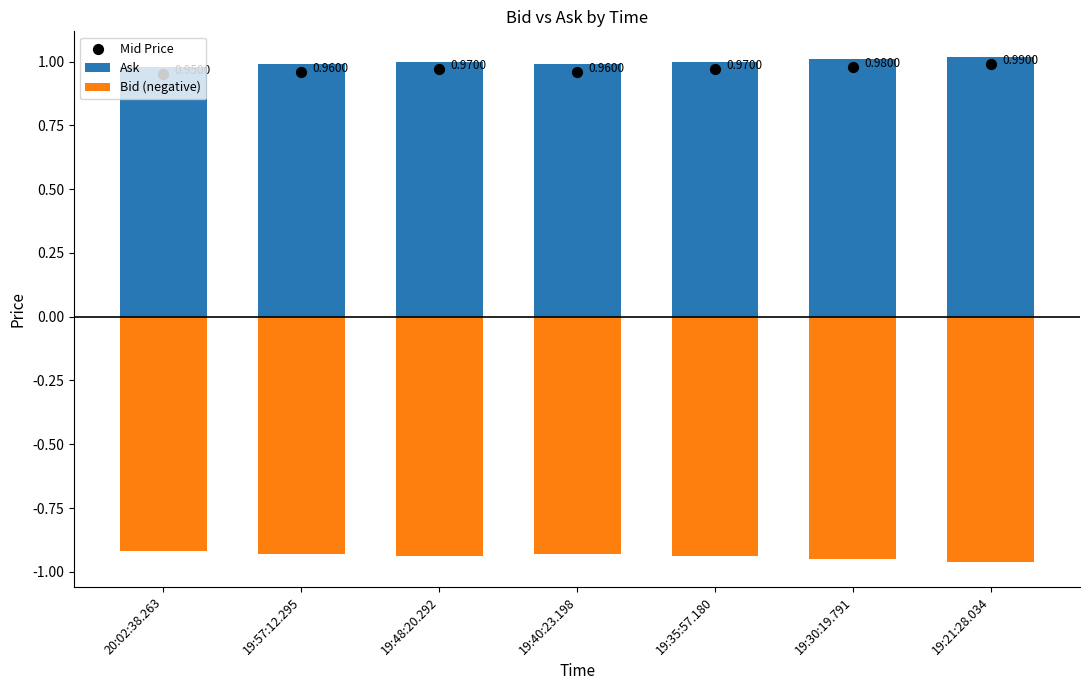

Which series contains the highest Y value?

Ask